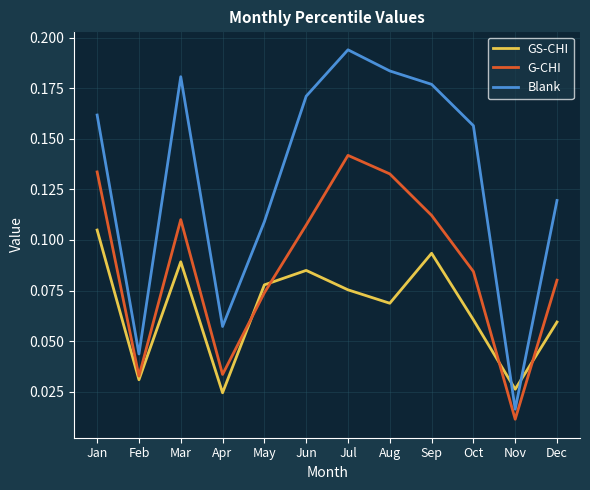

True or false: GS-CHI has a value of 0.0 at Aug.

False